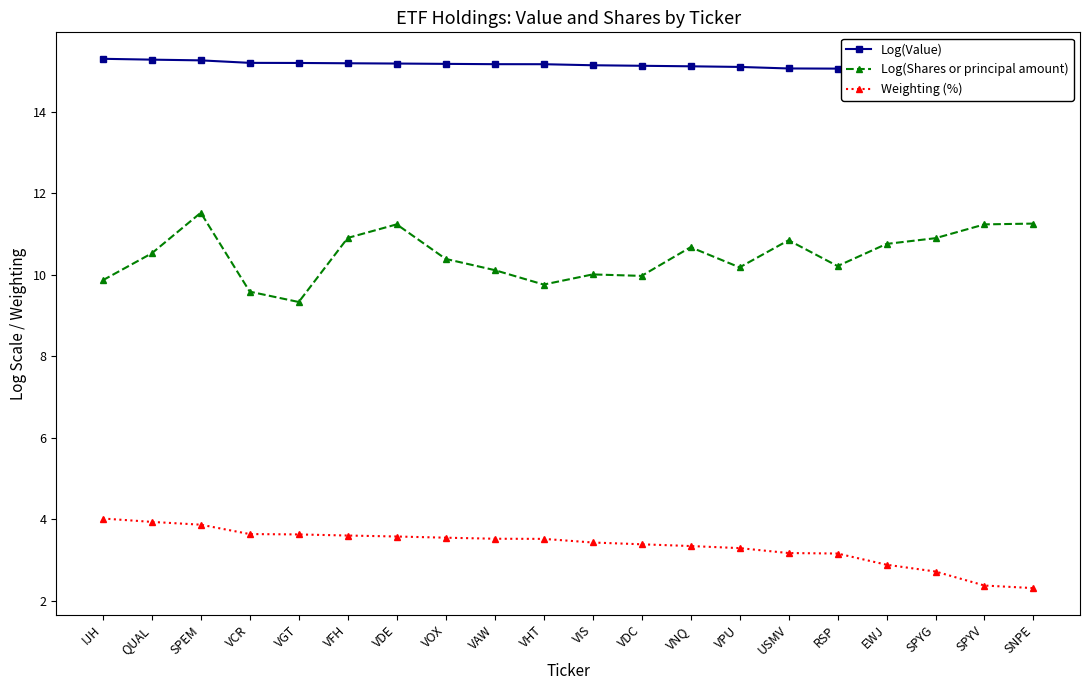

How many interior local valleys does the Log(Shares or principal amount) series have?

5